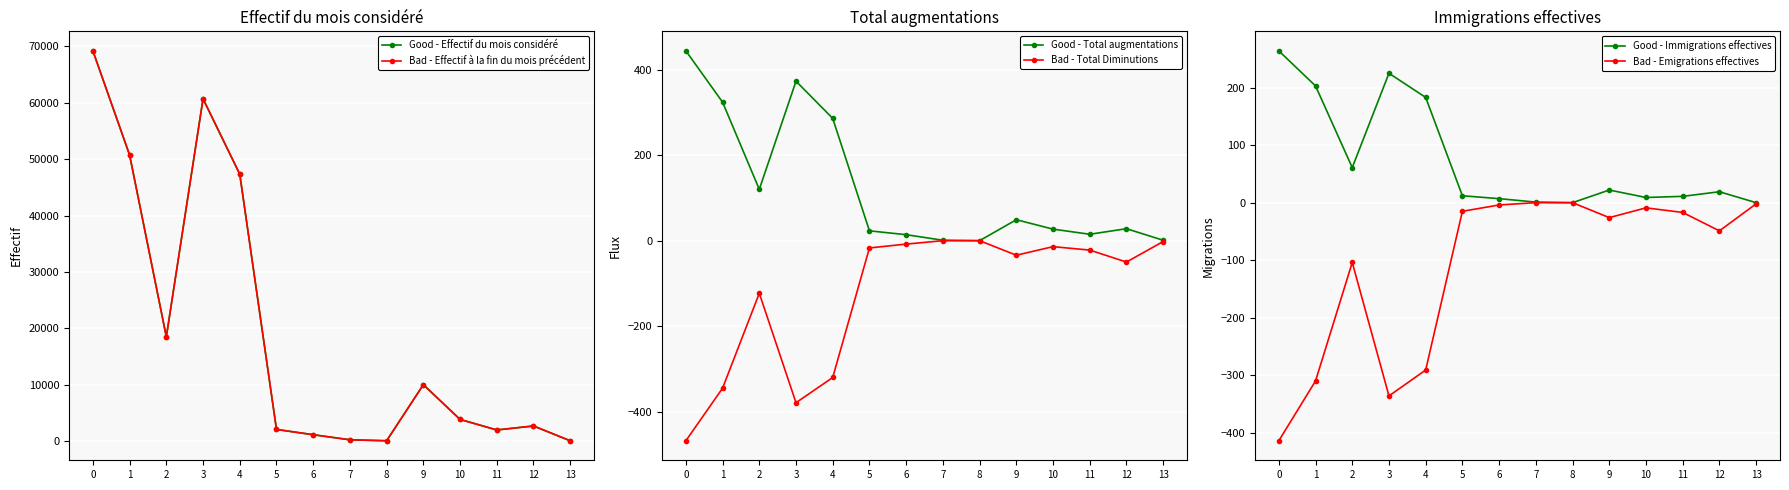

What is the value of the Good - Total augmentations point at the 1st from the left?

444